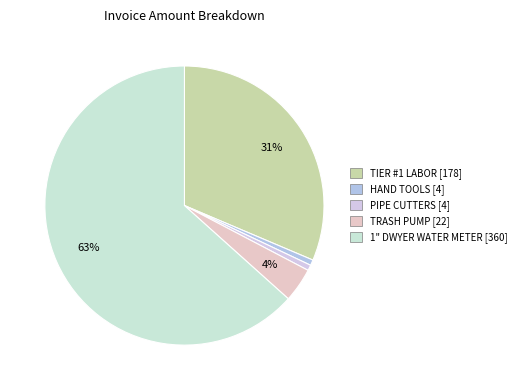

Is it true that TRASH PUMP is 4% of the pie?

True